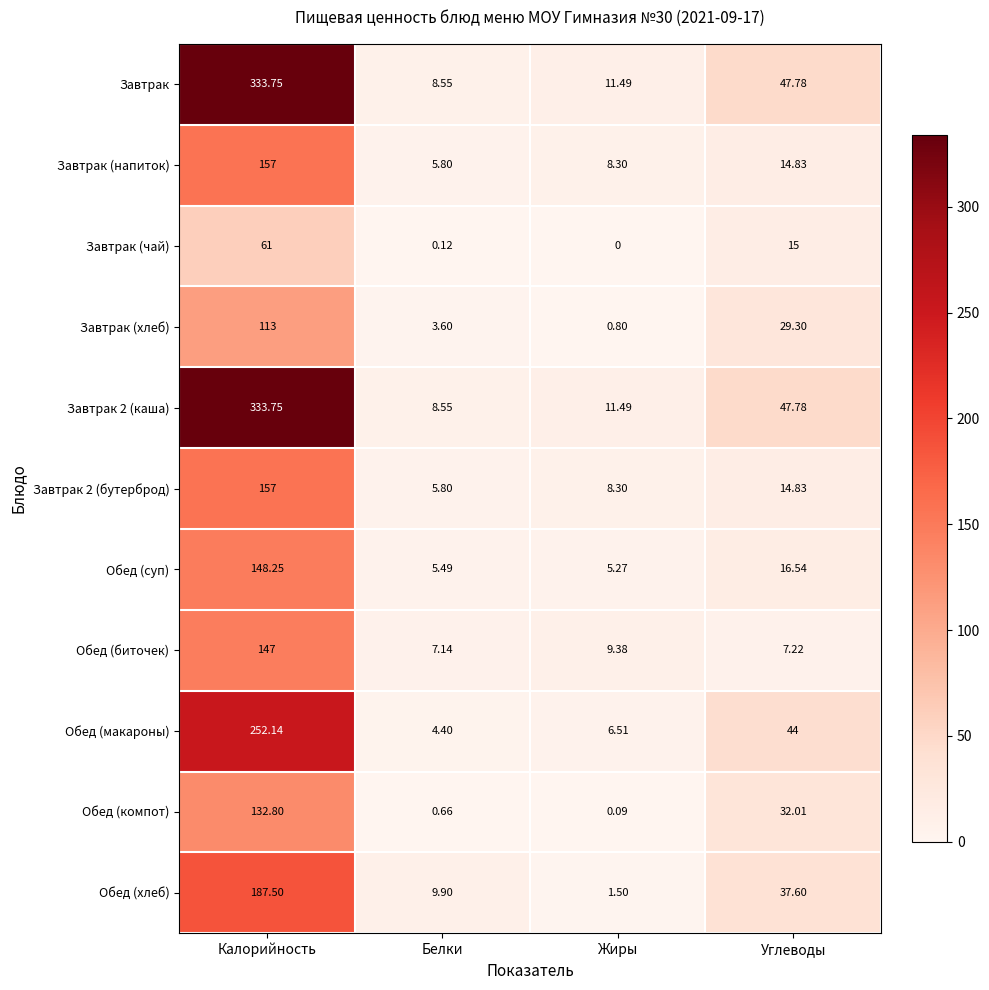

Rank the categories by Завтрак 2 (бутерброд) value from lowest to highest.

Белки, Жиры, Углеводы, Калорийность